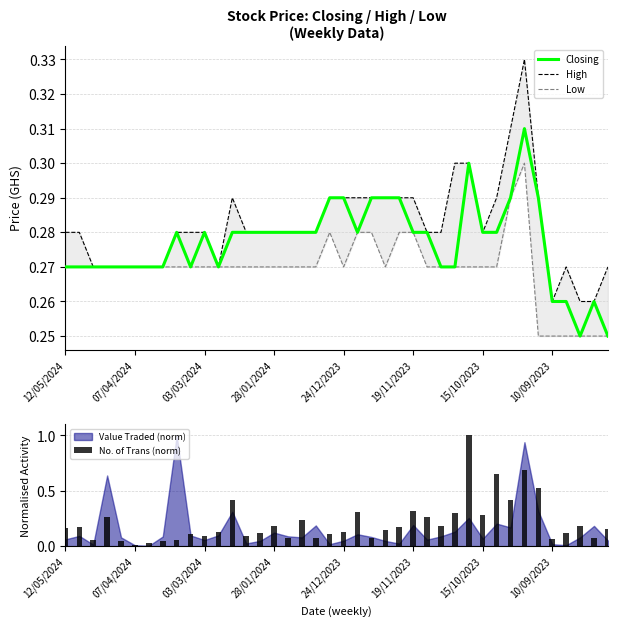

What is the approximate value of Closing at 37?

0.2